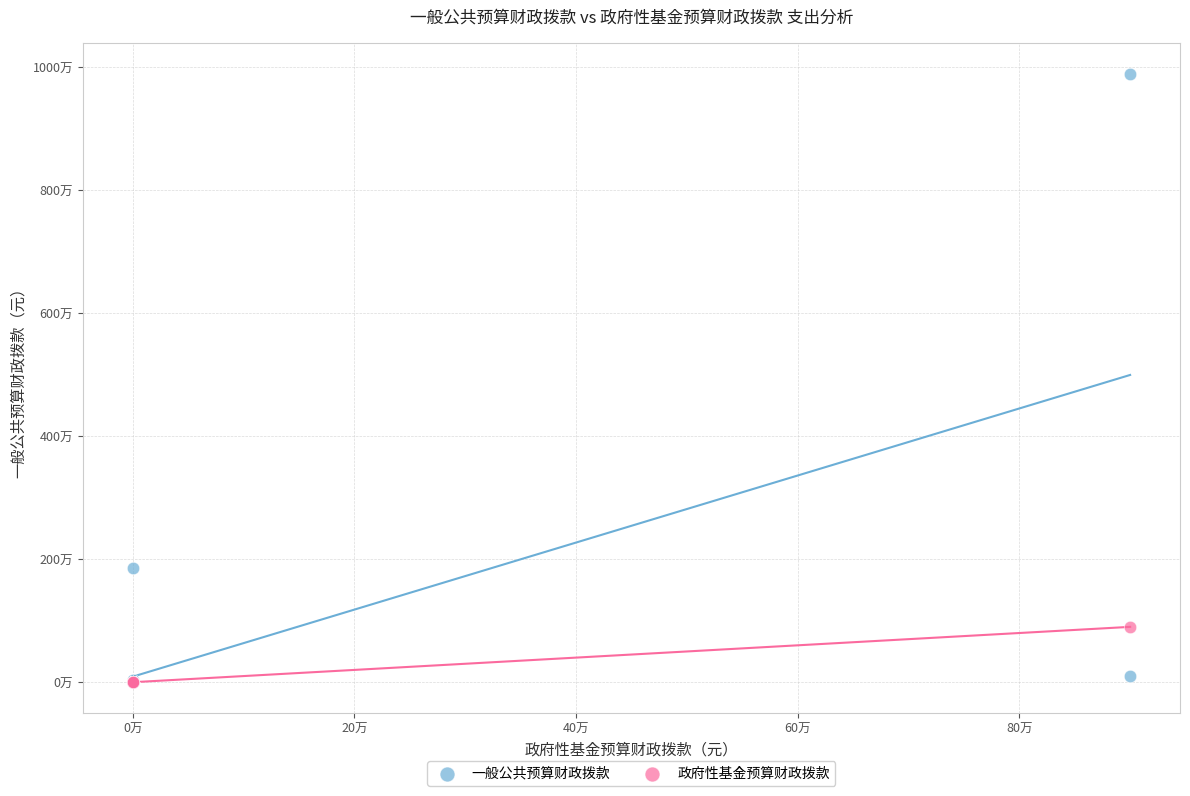

What are all the series names shown in the legend?

一般公共预算财政拨款, 政府性基金预算财政拨款